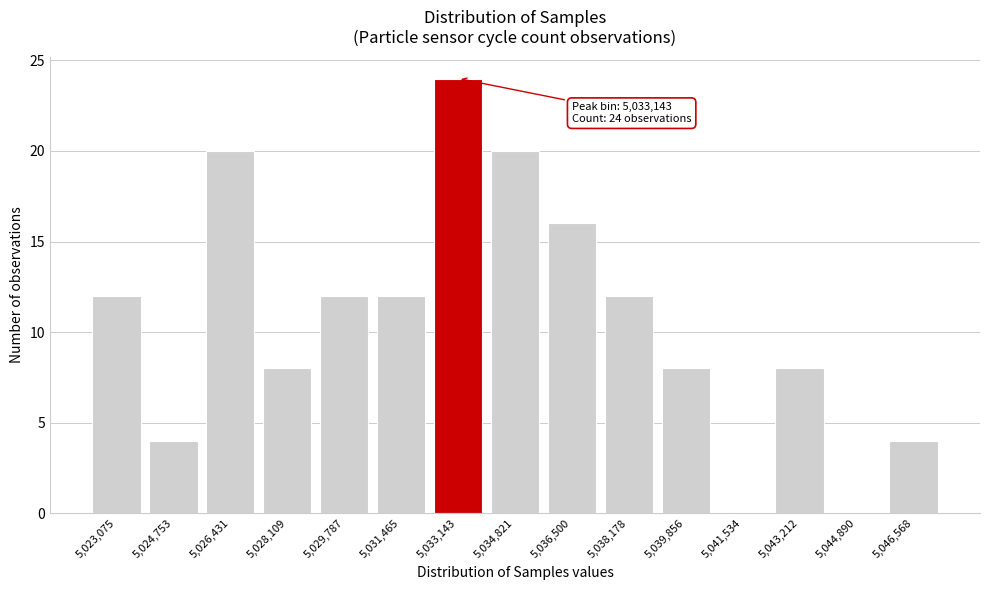

Reading right to left, transcribe all the data shown in this chart.

5,046,568=4	5,044,890=0	5,043,212=8	5,041,534=0	5,039,856=8	5,038,178=12	5,036,500=16	5,034,821=20	5,033,143=24	5,031,465=12	5,029,787=12	5,028,109=8	5,026,431=20	5,024,753=4	5,023,075=12